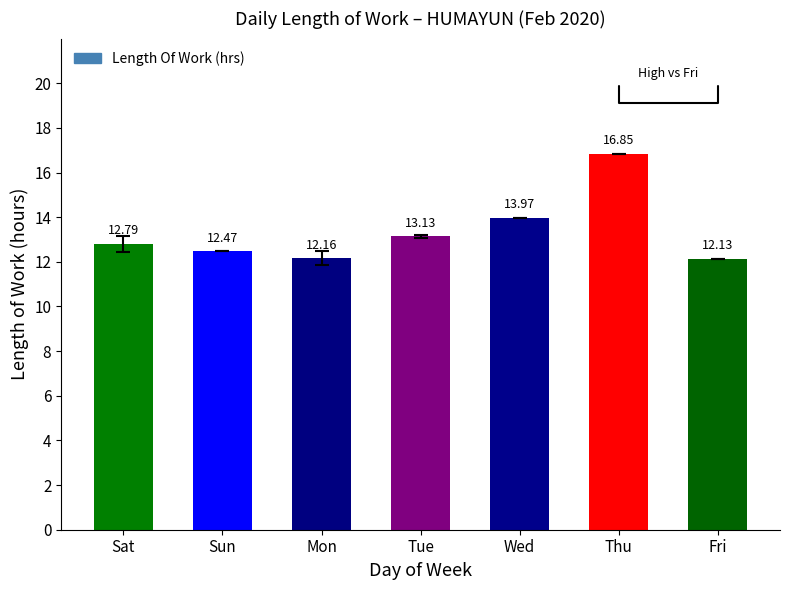

Is it true that the value at Sun is 17.8?

False